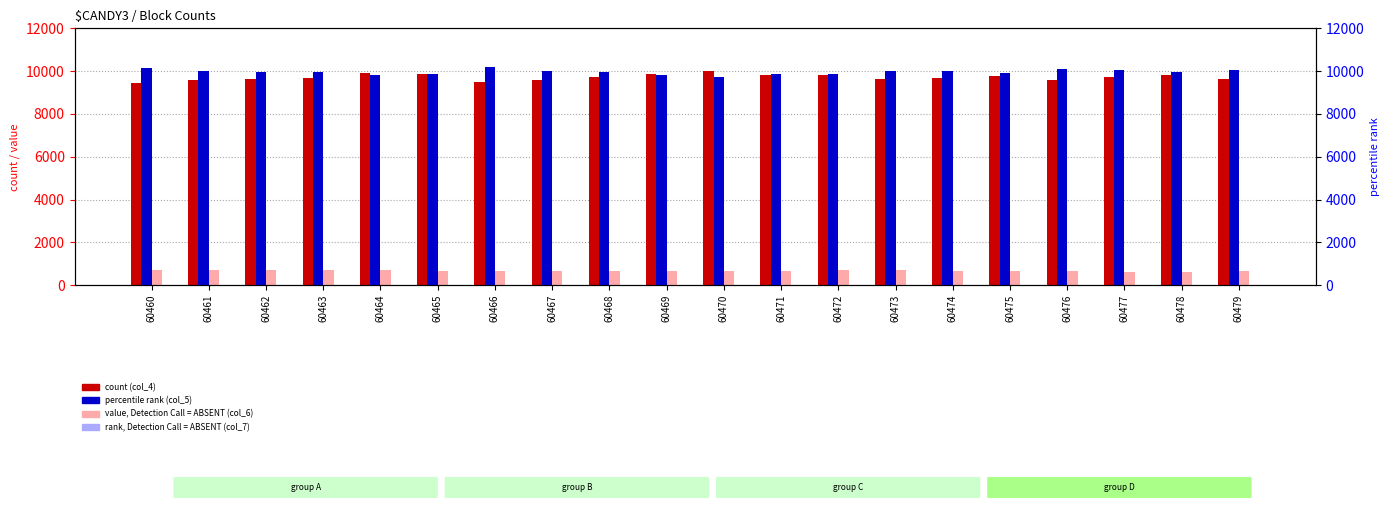

Reading left to right, extract all data points from this chart.

count (col_4): 60460=9462	60461=9609	60462=9634	60463=9692	60464=9893	60465=9856	60466=9494	60467=9573	60468=9737	60469=9883	60470=10022	60471=9804	60472=9817	60473=9644	60474=9695	60475=9754	60476=9592	60477=9729	60478=9799	60479=9634
value, Detection Call = ABSENT (col_6): 60460=719	60461=718	60462=727	60463=702	60464=695	60465=678	60466=660	60467=679	60468=670	60469=669	60470=656	60471=687	60472=704	60473=702	60474=655	60475=686	60476=668	60477=629	60478=630	60479=670
percentile rank (col_5): 60460=10152	60461=10029	60462=9971	60463=9948	60464=9798	60465=9845	60466=10207	60467=10023	60468=9954	60469=9841	60470=9706	60471=9849	60472=9857	60473=10011	60474=9999	60475=9908	60476=10079	60477=10044	60478=9946	60479=10053
rank, Detection Call = ABSENT (col_7): 60460=16	60461=21	60462=21	60463=28	60464=24	60465=24	60466=21	60467=29	60468=29	60469=32	60470=25	60471=28	60472=29	60473=21	60474=28	60475=23	60476=22	60477=23	60478=22	60479=13